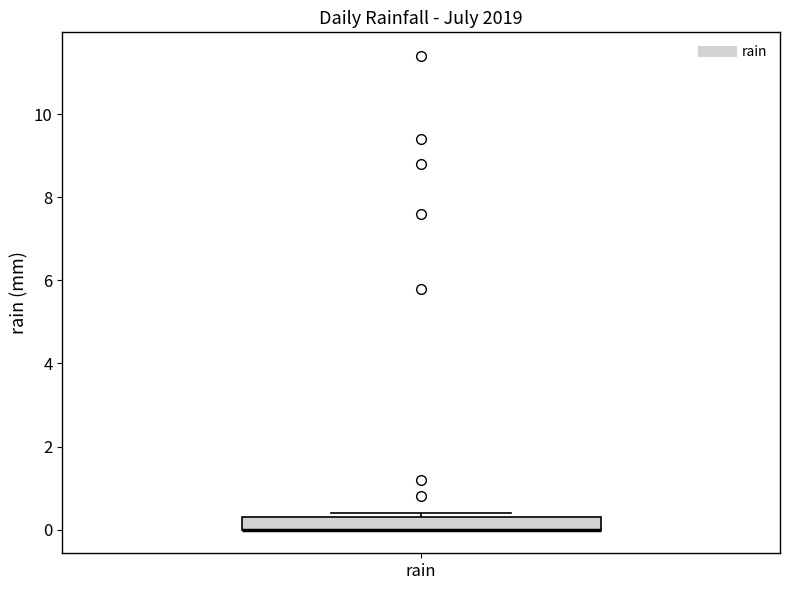

Where is the upper edge of the box for rain on the y-axis? The values are not printed on the chart, so give them approximately, as read against the axis.

0.4